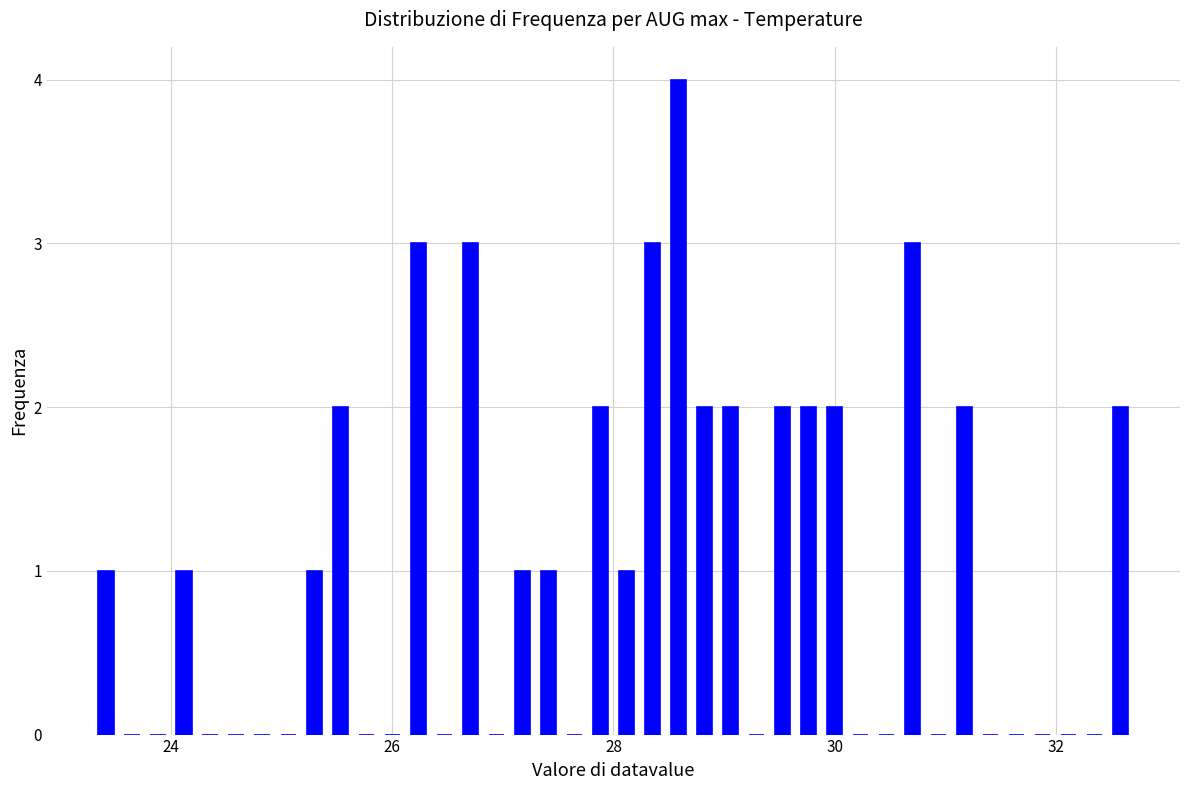

Read against the x-axis, roughly where is the centre of the tallest bar?

28.6